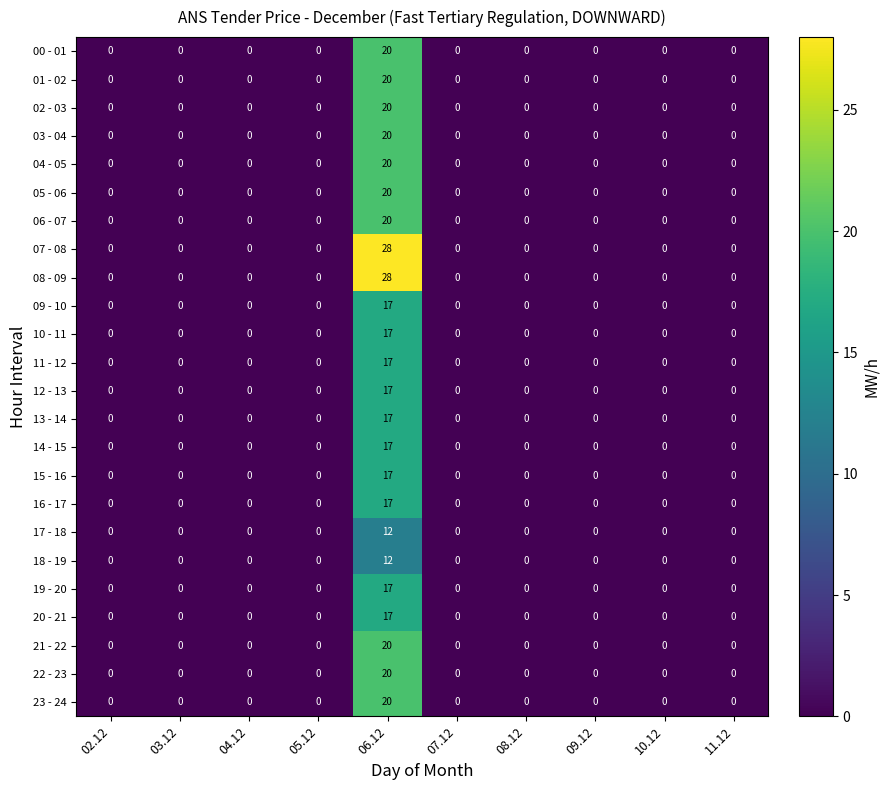

How many distinct data groups are displayed?

24